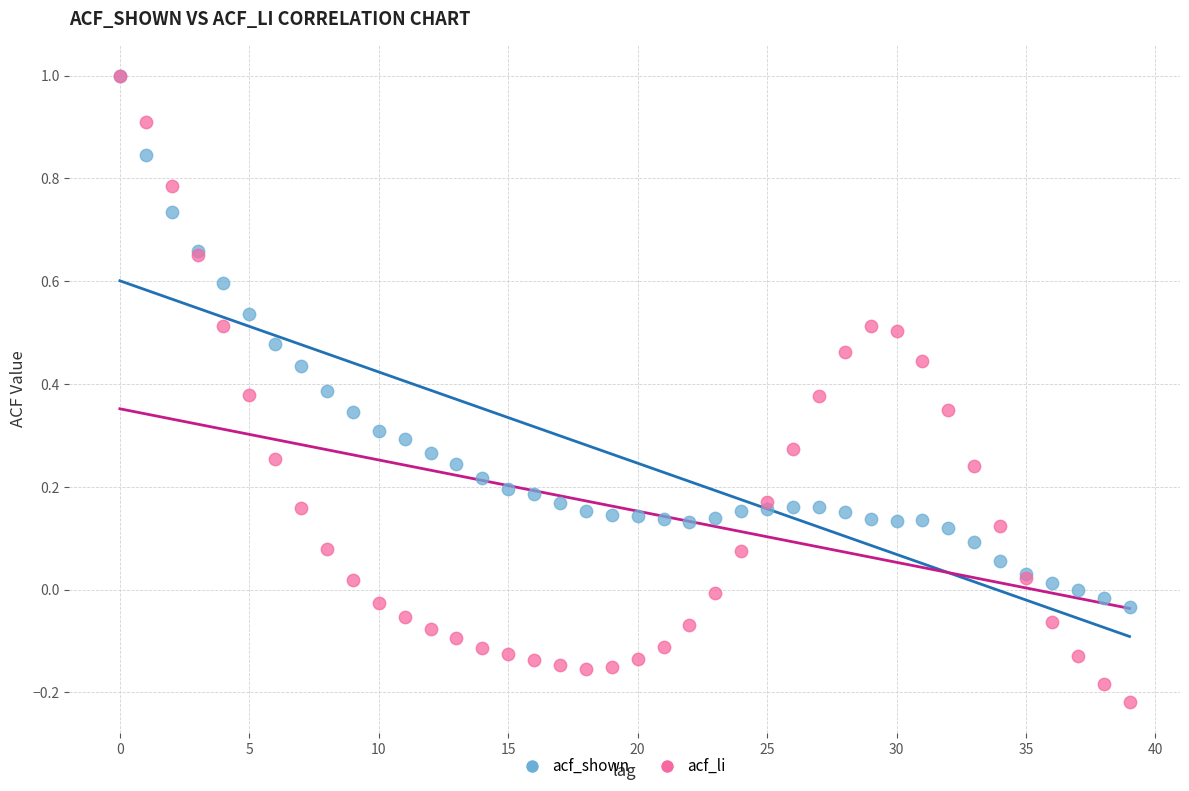

Which series has the widest spread of Y values?

acf_li